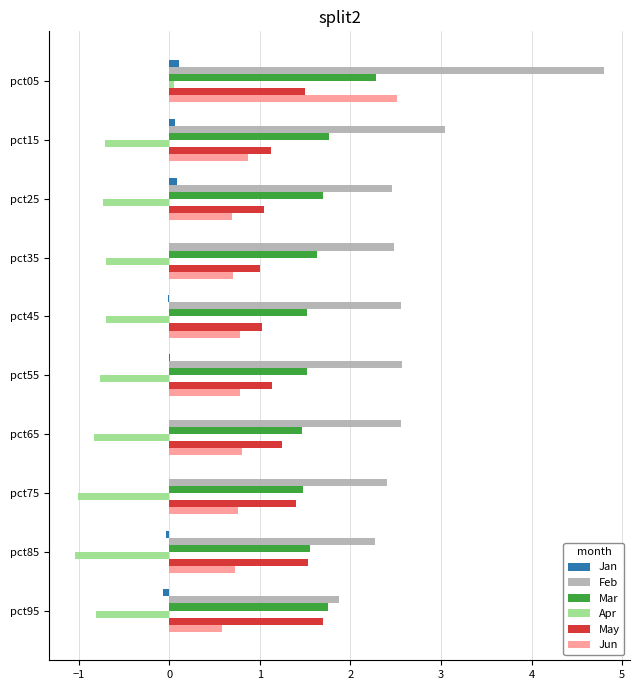

At which category does the chart reach its peak across all series?

pct05